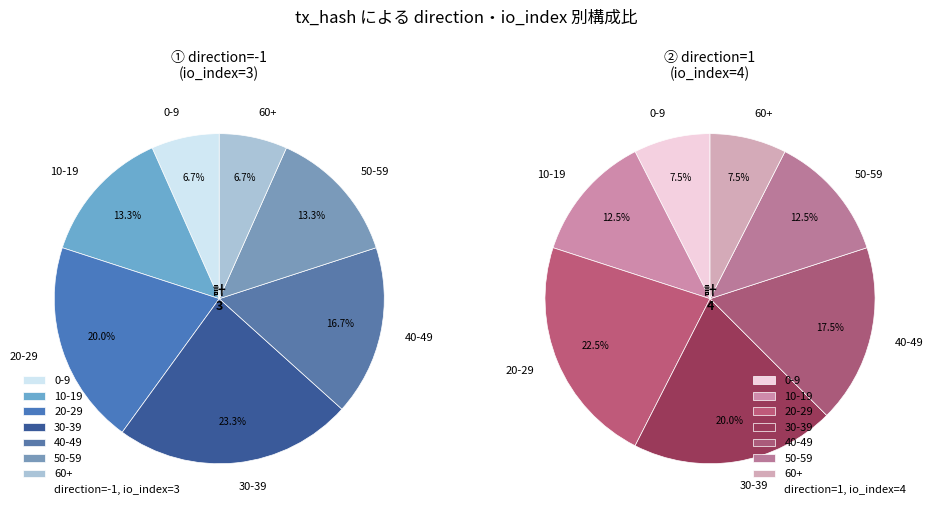

The io_index=3 slice represents 55% of the pie. True or false?

False